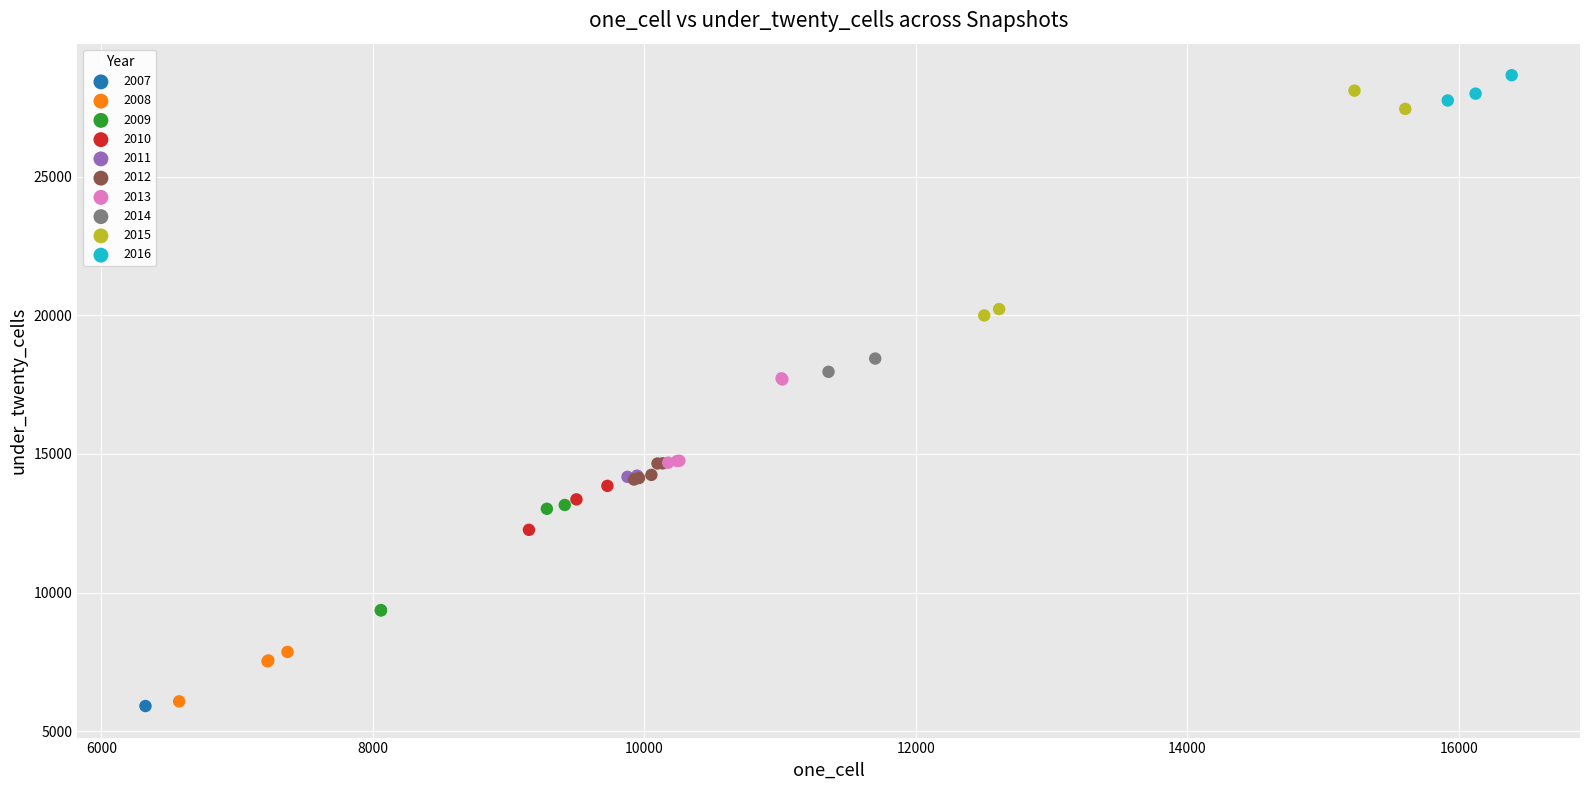

What are all the series names shown in the legend?

2007, 2008, 2009, 2010, 2011, 2012, 2013, 2014, 2015, 2016